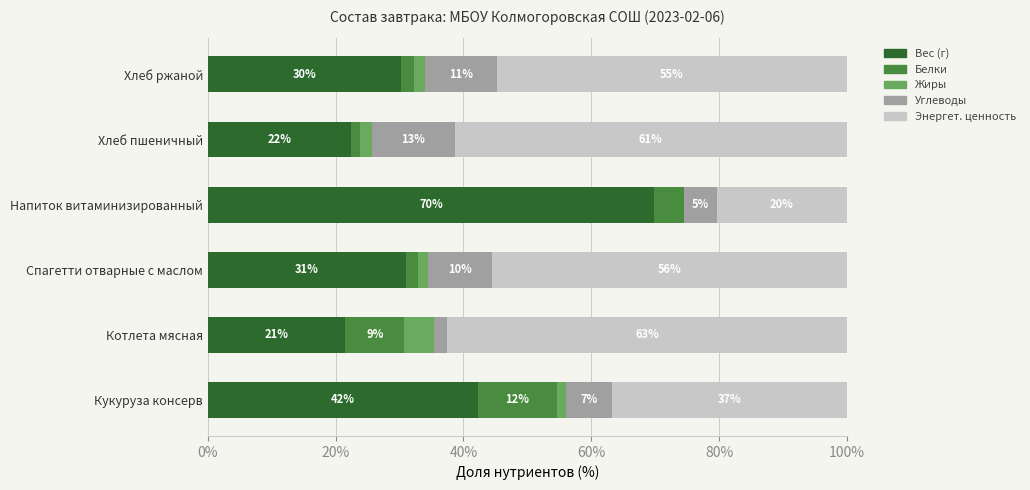

What is the value of the Вес (г) bar at the 4th from the left?

69.8